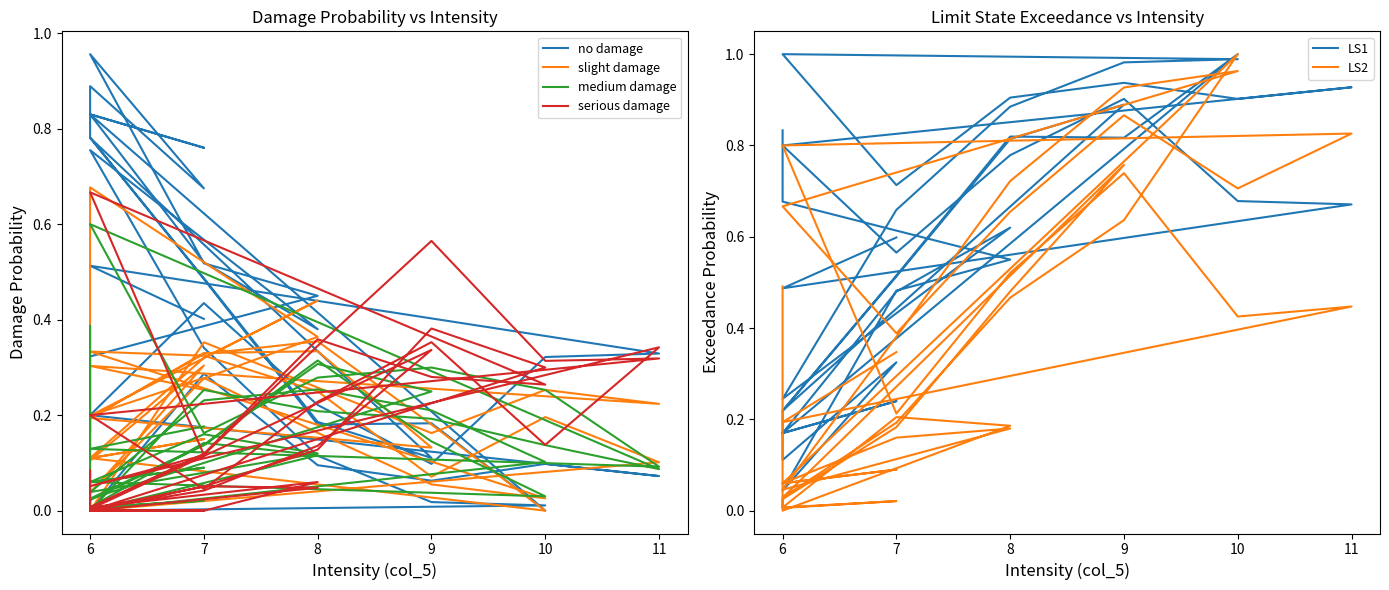

What is the value of the LS1 point at the 25th from the left?

1.0